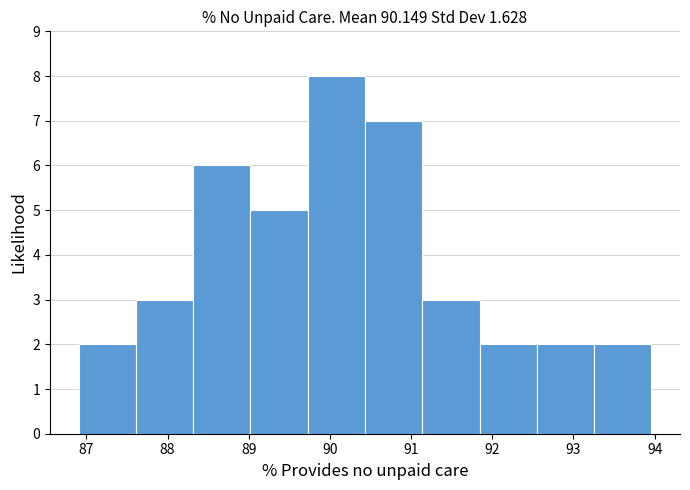

Which range on the x-axis has the tallest bar?

89.7 to 90.4